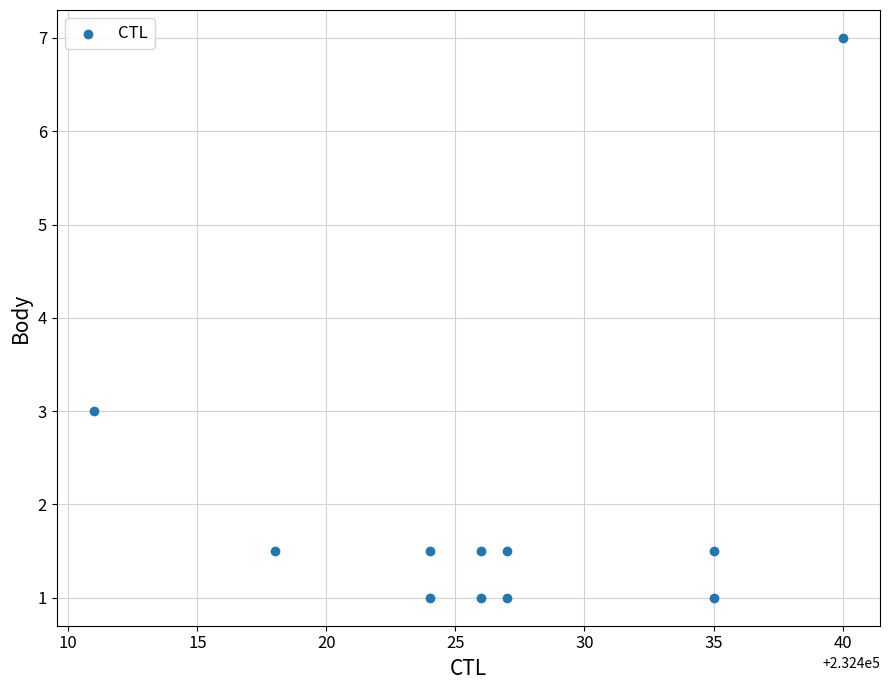

What is the range of Y values (max minus min)?

6.0